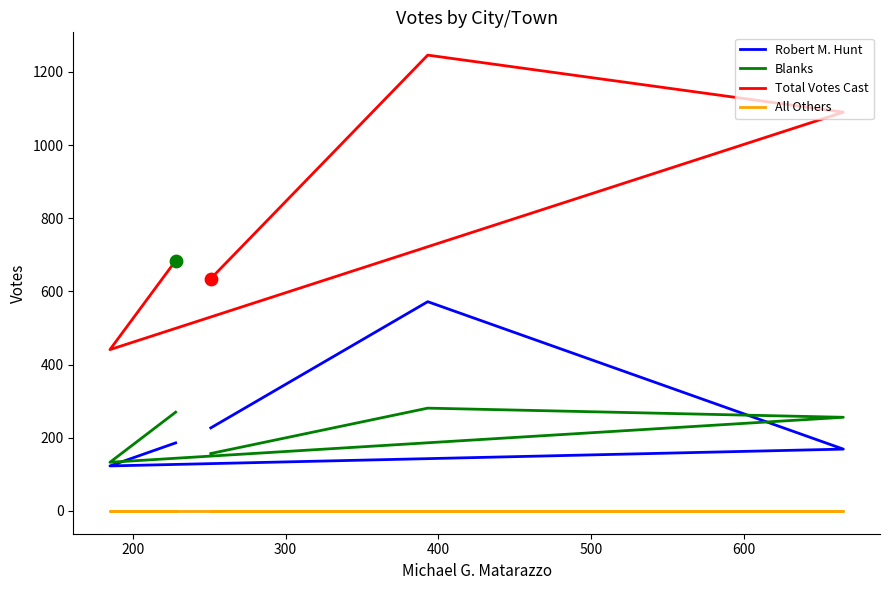

At how many categories does at least one series exceed 452?

4